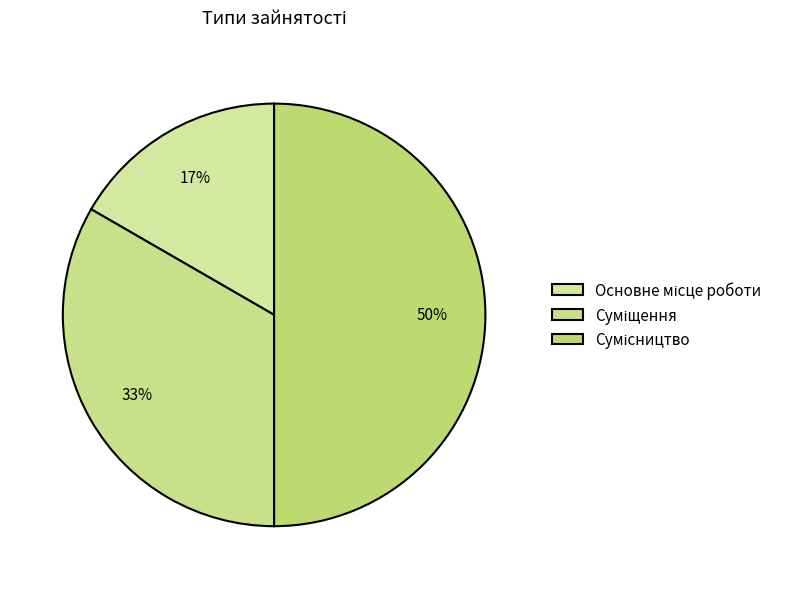

Does Сумісництво account for over 50% of the chart?

No